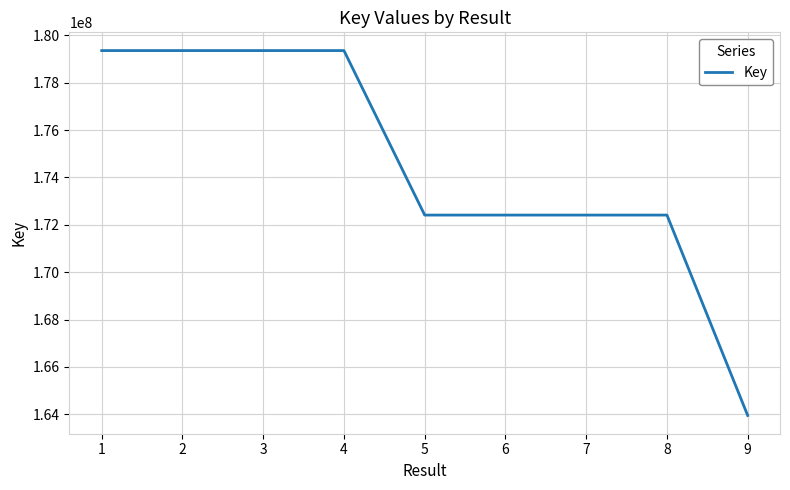

Count the number of data series in this chart.

1